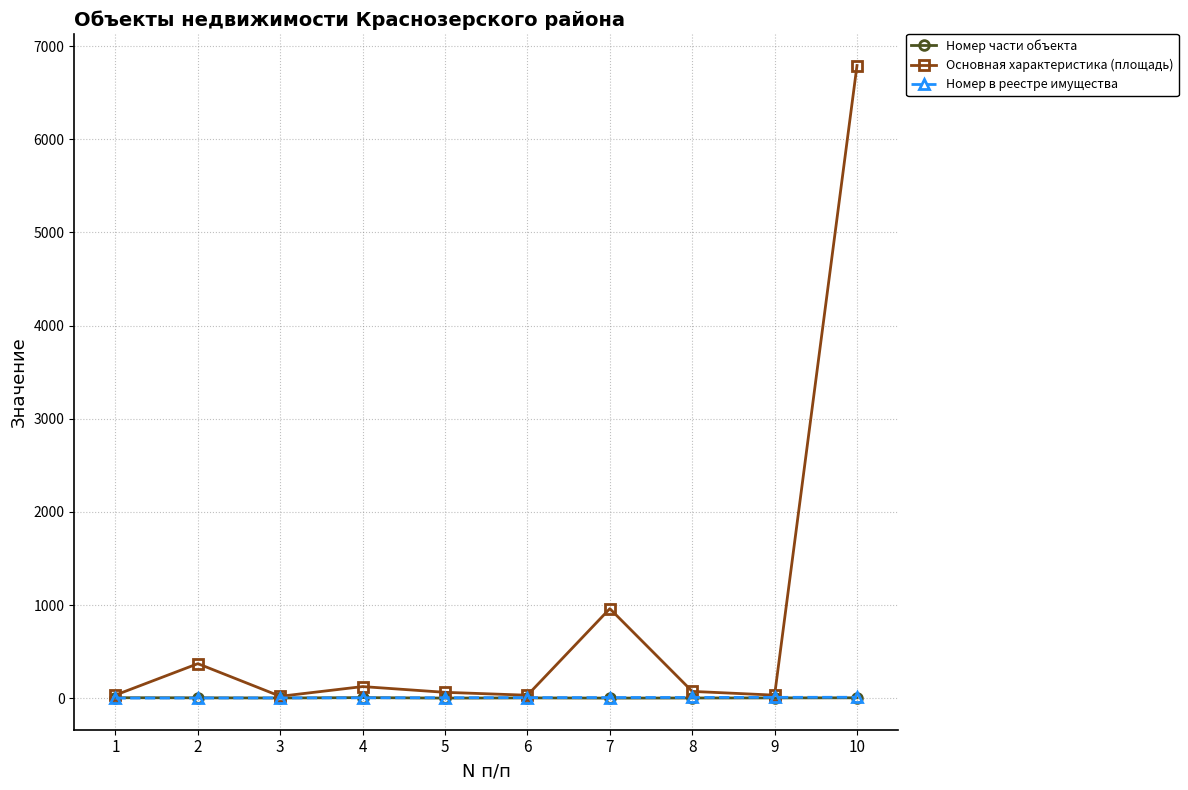

What is the difference between the Номер в реестре имущества values at 1 and 5?

4.0